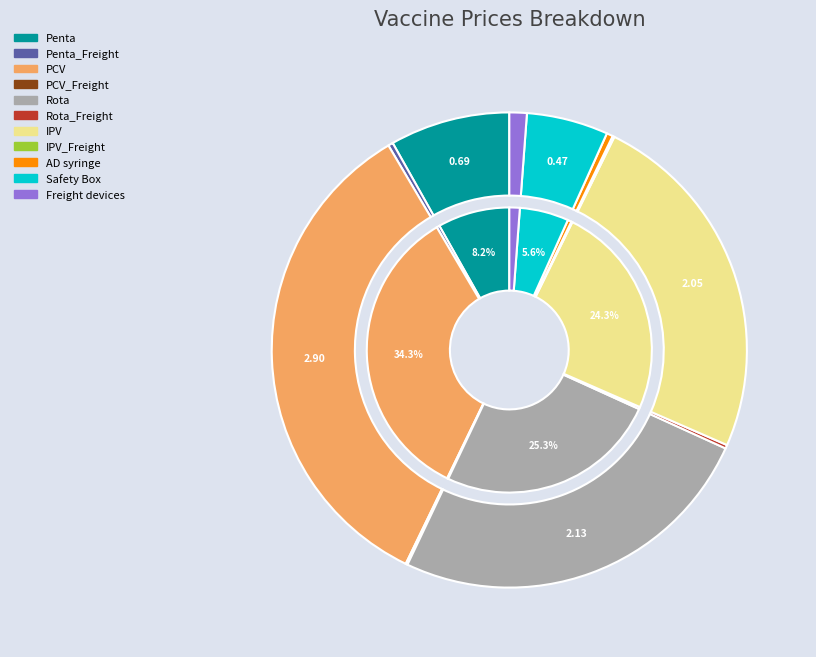

Between Freight devices and PCV_Freight, which is larger?

Freight devices